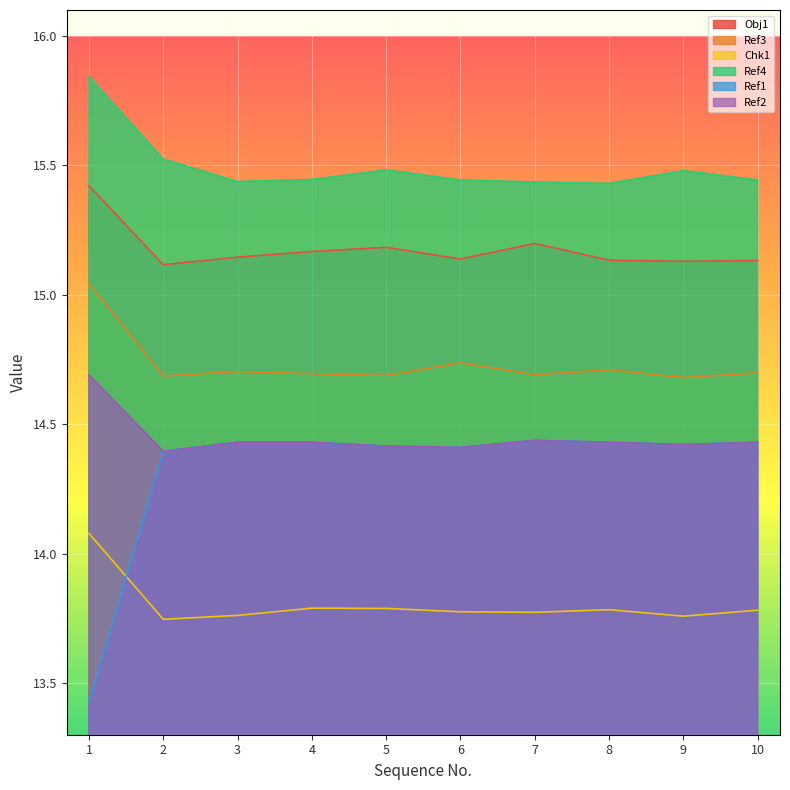

In Ref4, how many points are higher than both neighbors (excluding endpoints)?

2